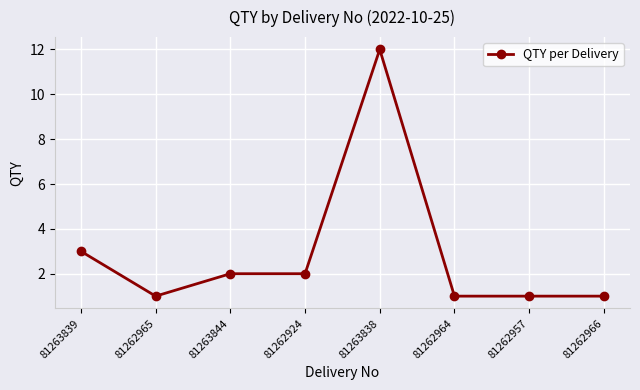

Reading right to left, extract all data points from this chart.

1	1	1	12	2	2	1	3